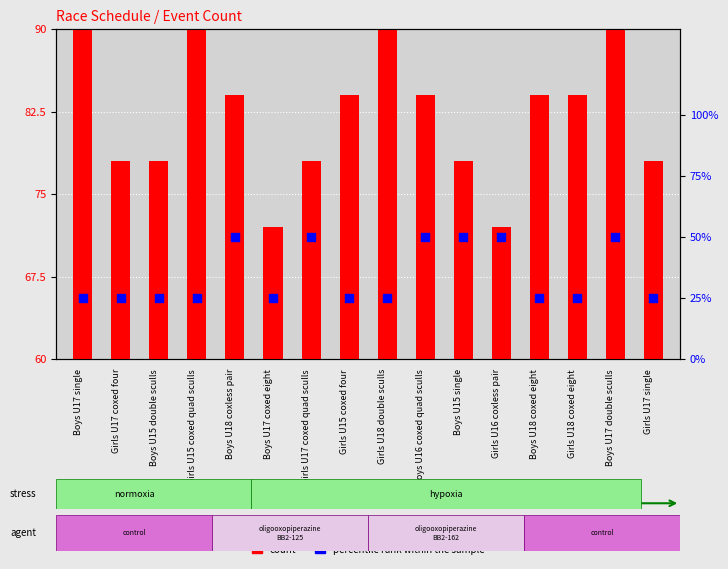

Which series contains the highest Y value?

count